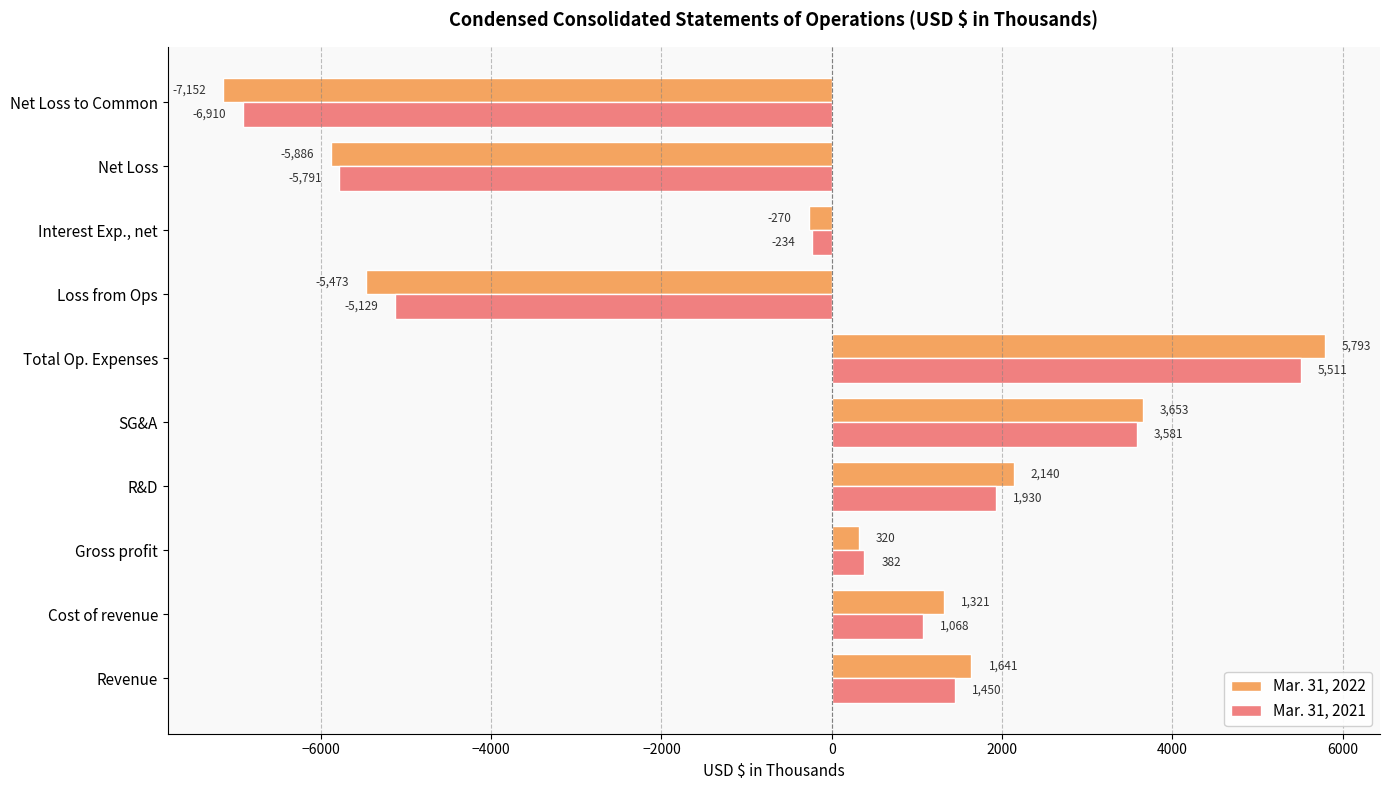

At which category does the chart reach its minimum across all series?

Net Loss to Common